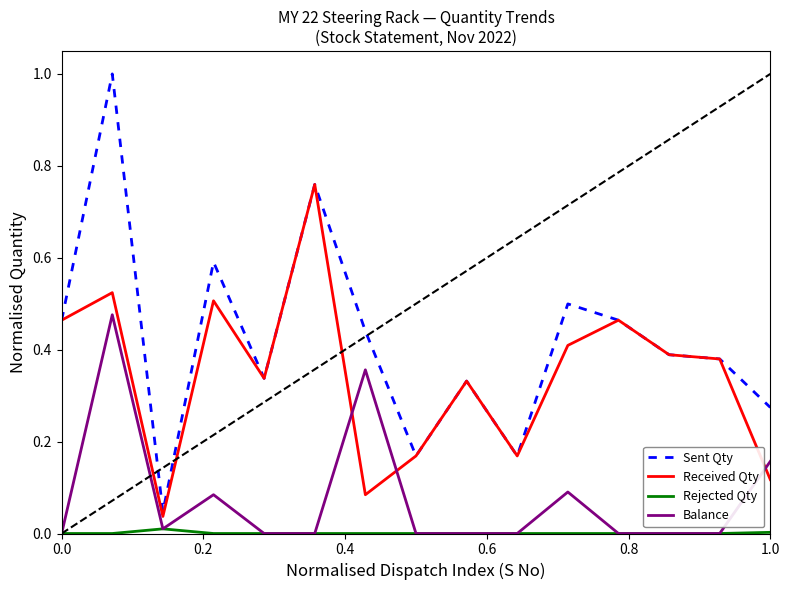

True or false: Balance and Sent Qty intersect in this chart.

False